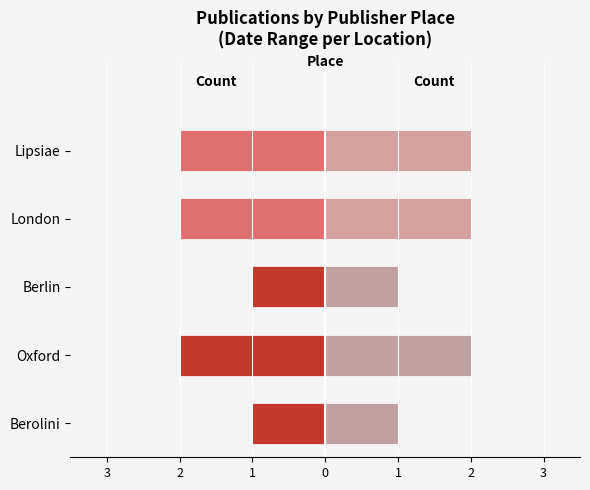

Which series changed the most between Berlin and London?

Count (left)